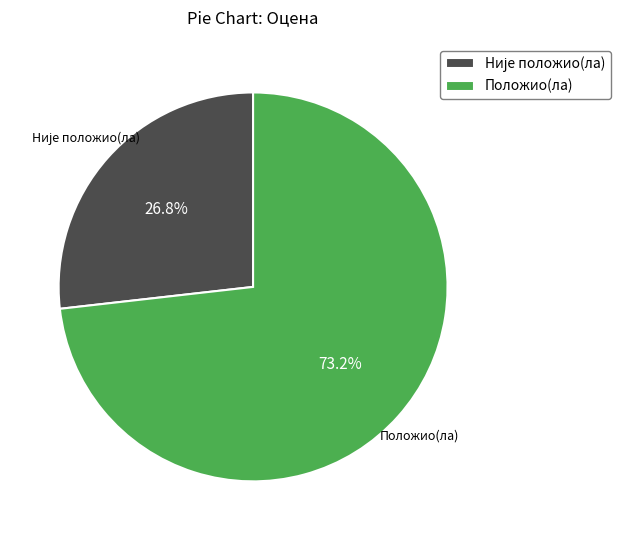

Does Положио(ла) account for over 50% of the chart?

Yes